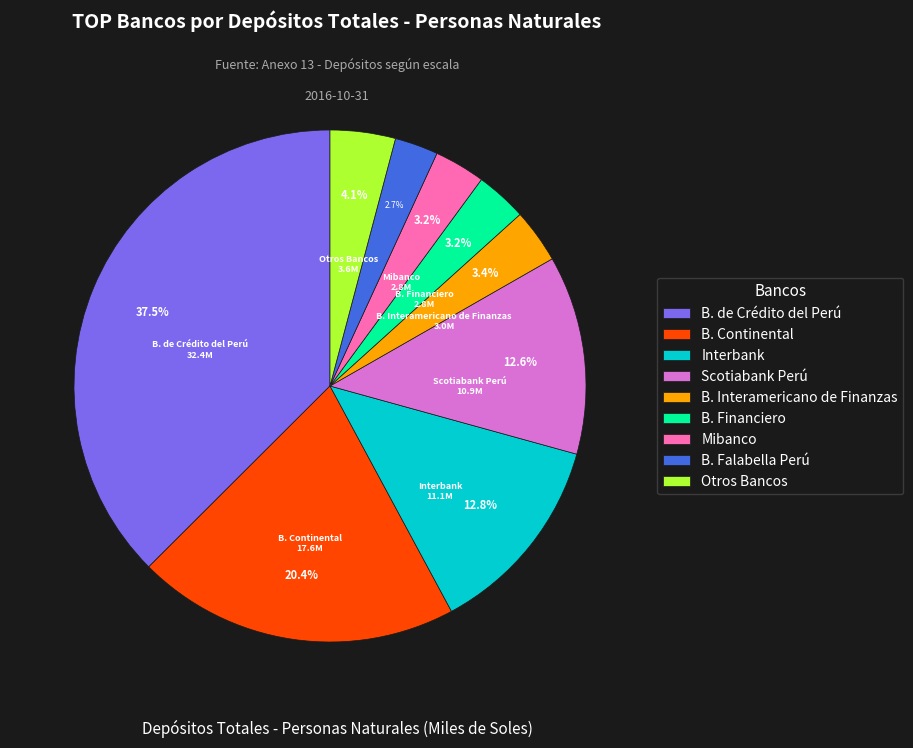

What portion of the pie excludes B. de Crédito del Perú?

62.5%